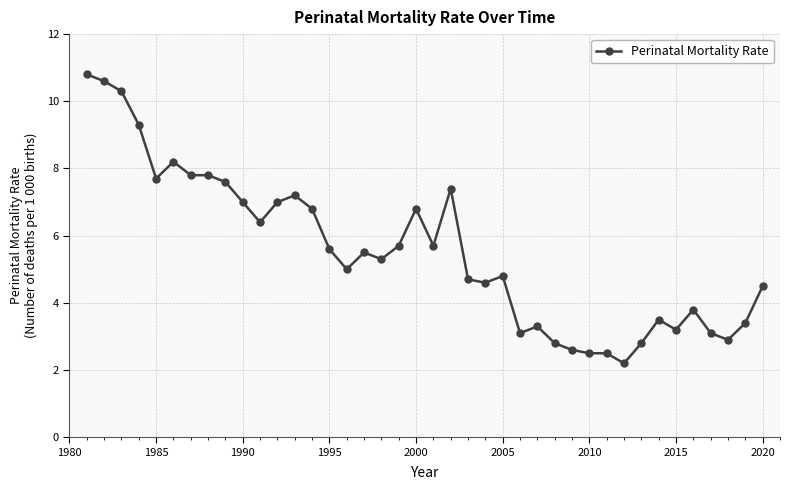

Does the chart display data point markers on the line(s)?

Yes